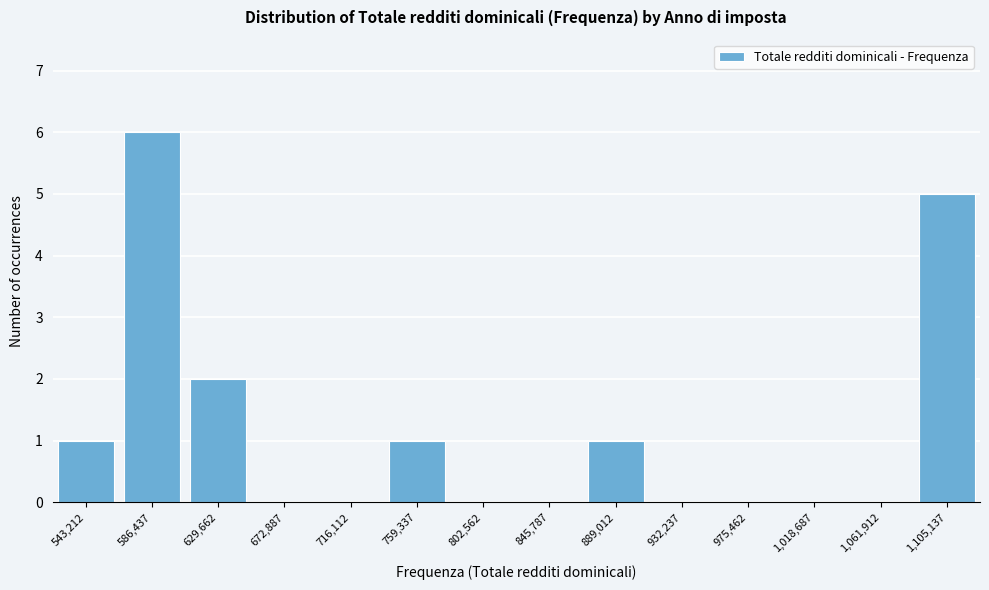

Reading right to left, list all the values displayed in this chart.

1,105,137=5	1,061,912=0	1,018,687=0	975,462=0	932,237=0	889,012=1	845,787=0	802,562=0	759,337=1	716,112=0	672,887=0	629,662=2	586,437=6	543,212=1